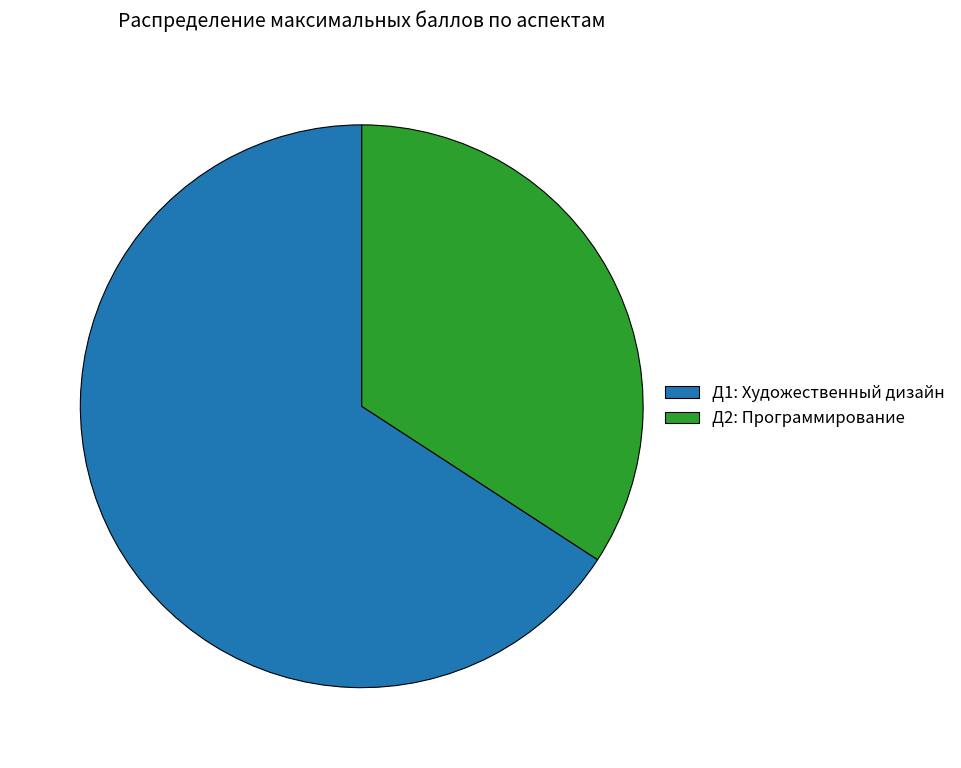

Do Д2: Программирование and Д1: Художественный дизайн together represent more than half of the pie?

Yes